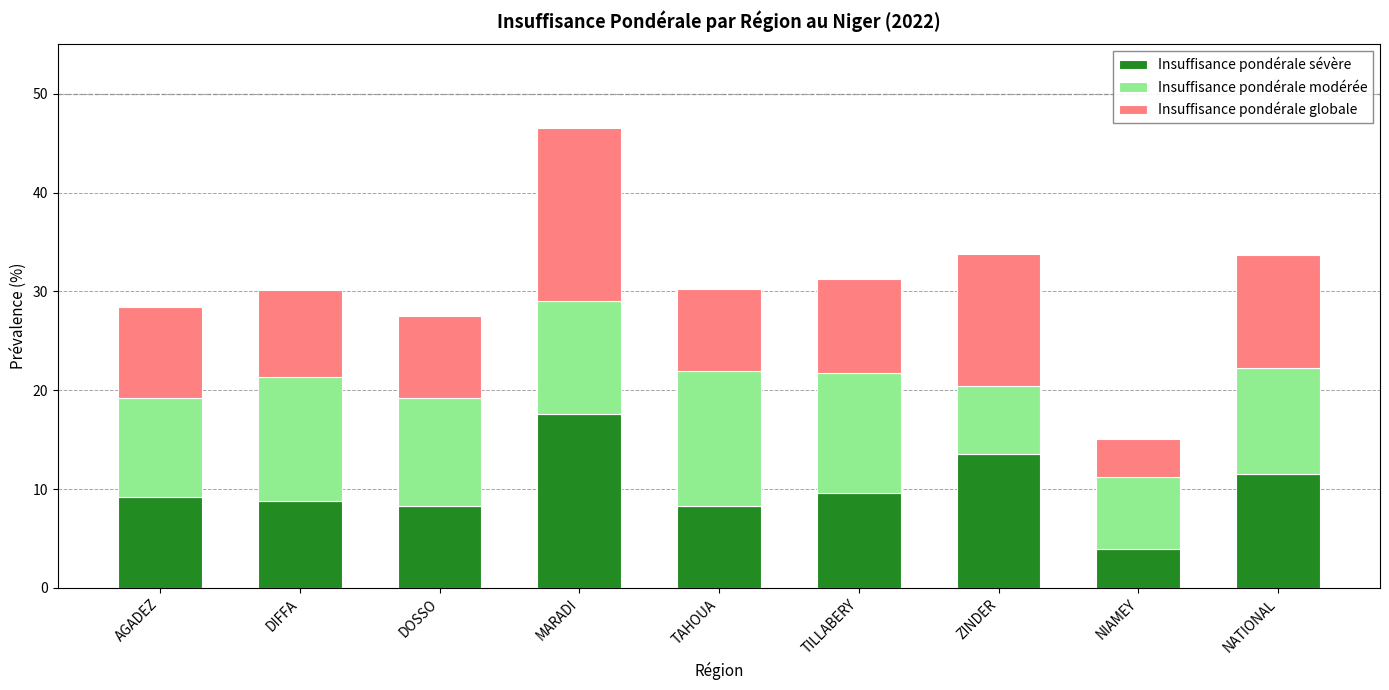

What is the total value across all series at NIAMEY?

15.1